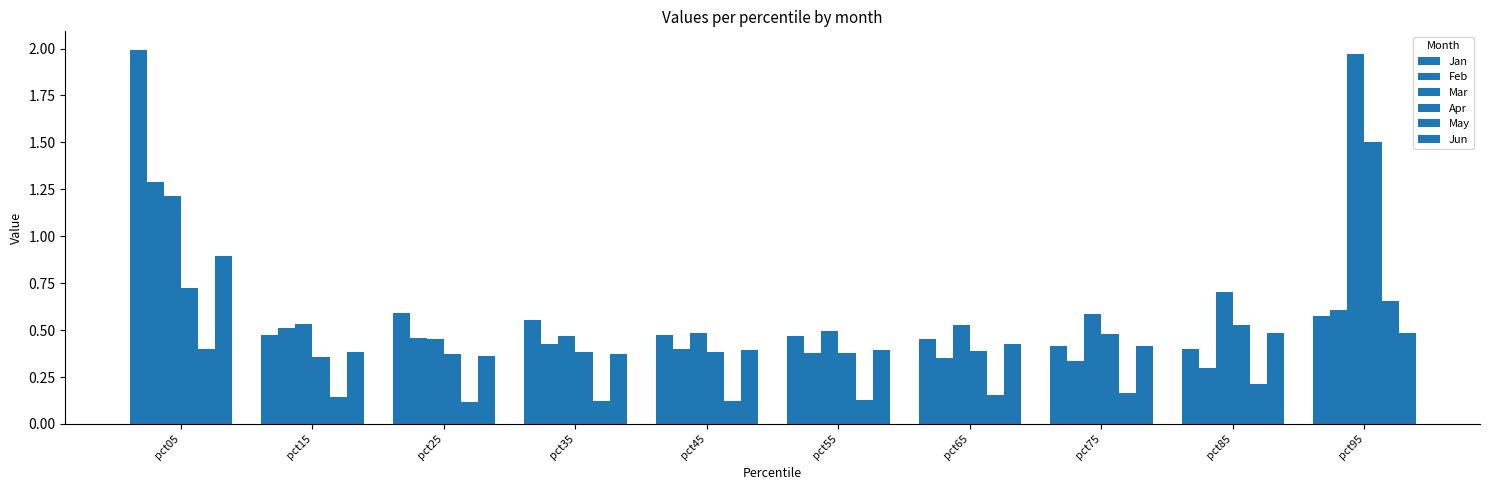

Which has a higher value, pct15 or pct85?

pct15